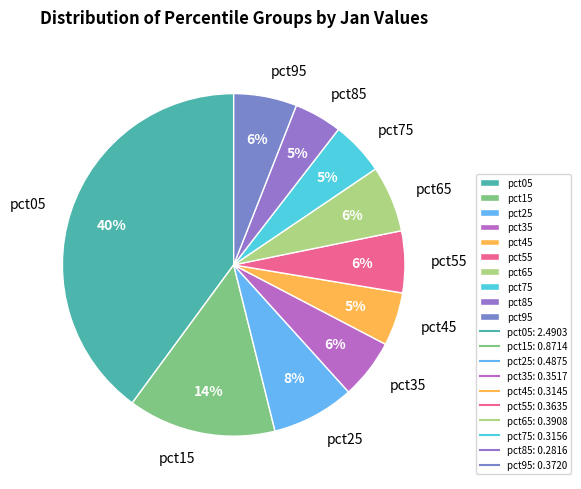

Do pct45 and pct95 together represent more than half of the pie?

No